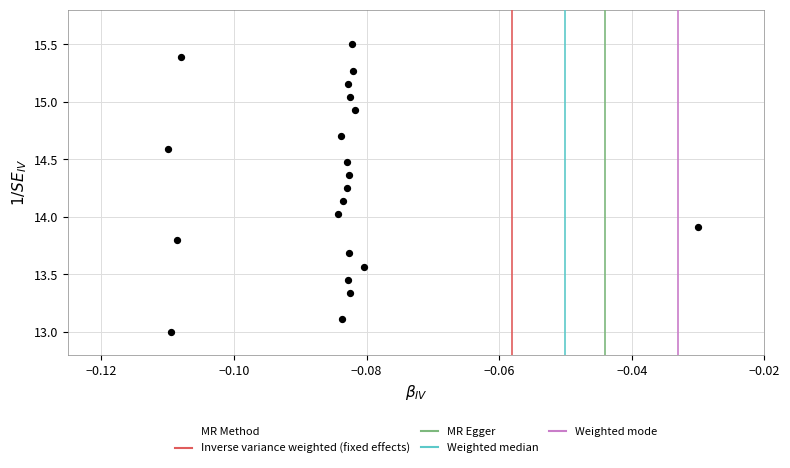

How many data points are displayed?

21